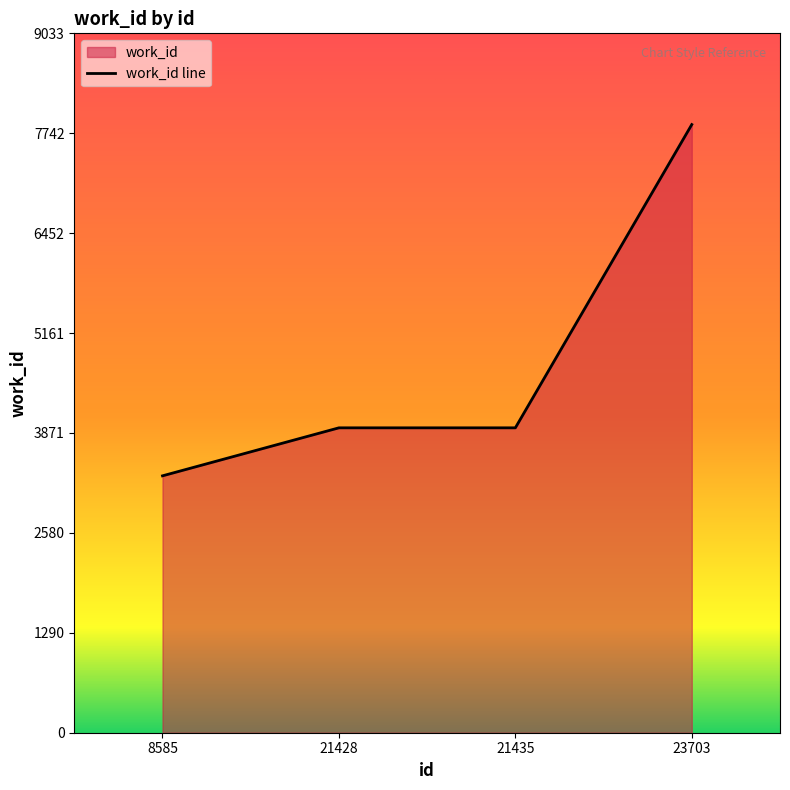

What is the value of the 1st point from the left?

3318